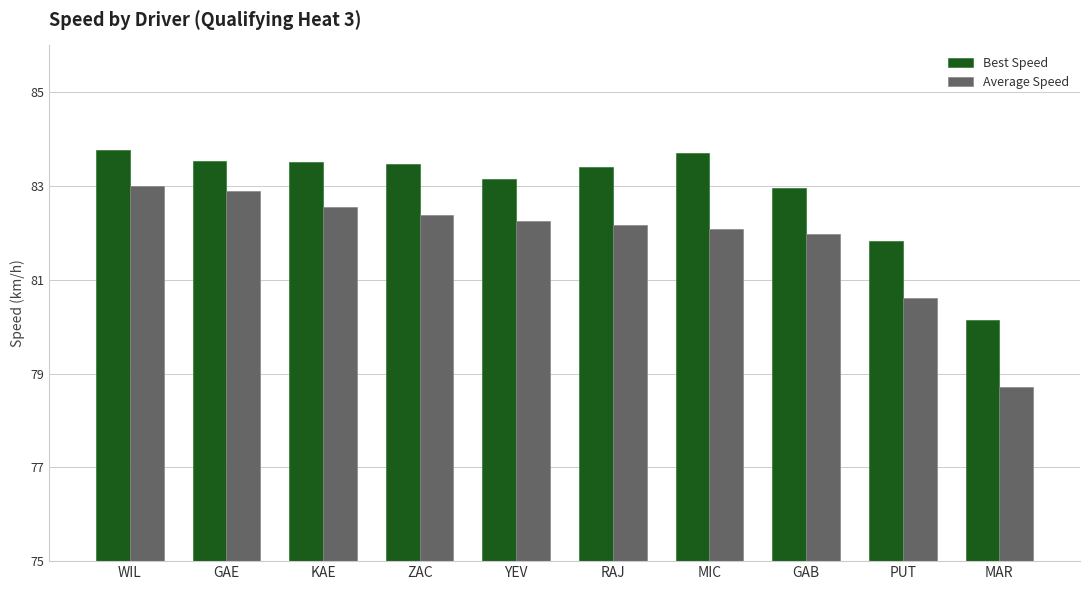

Which series has the largest range (max minus min)?

Average Speed